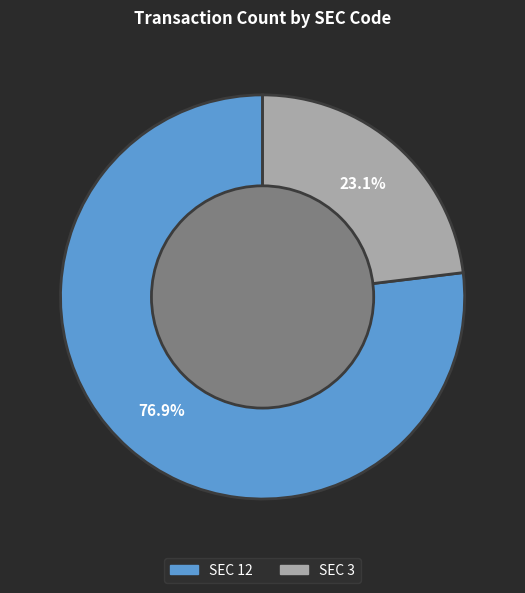

Does any single category account for the majority?

Yes